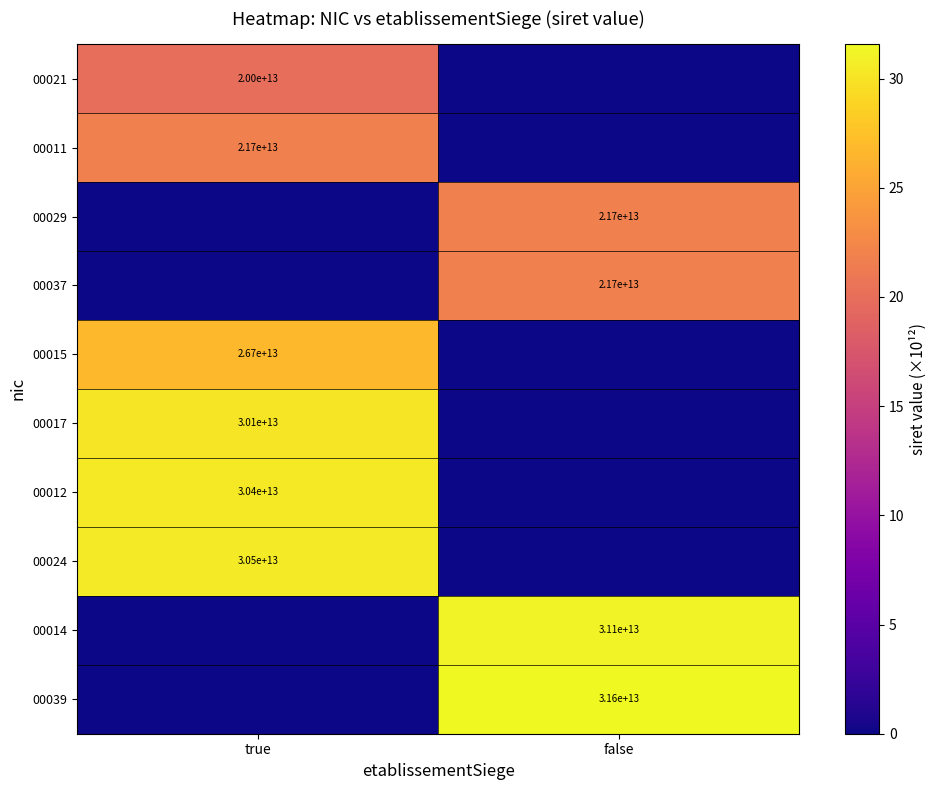

Is it true that 00012 equals 30400000000000 at true?

True